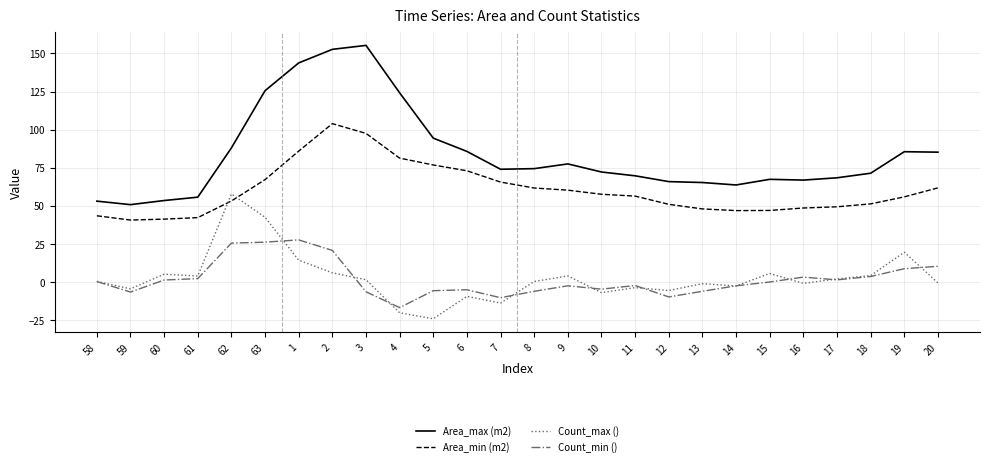

List the series in order of their peak value, lowest first.

Count_min (), Count_max (), Area_min (m2), Area_max (m2)